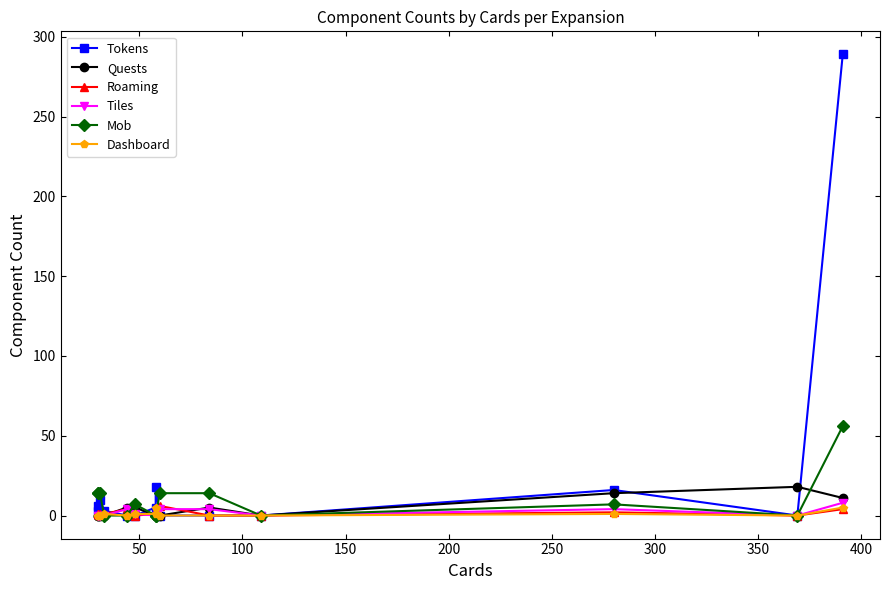

What is the difference between the highest and lowest values at 200?

5